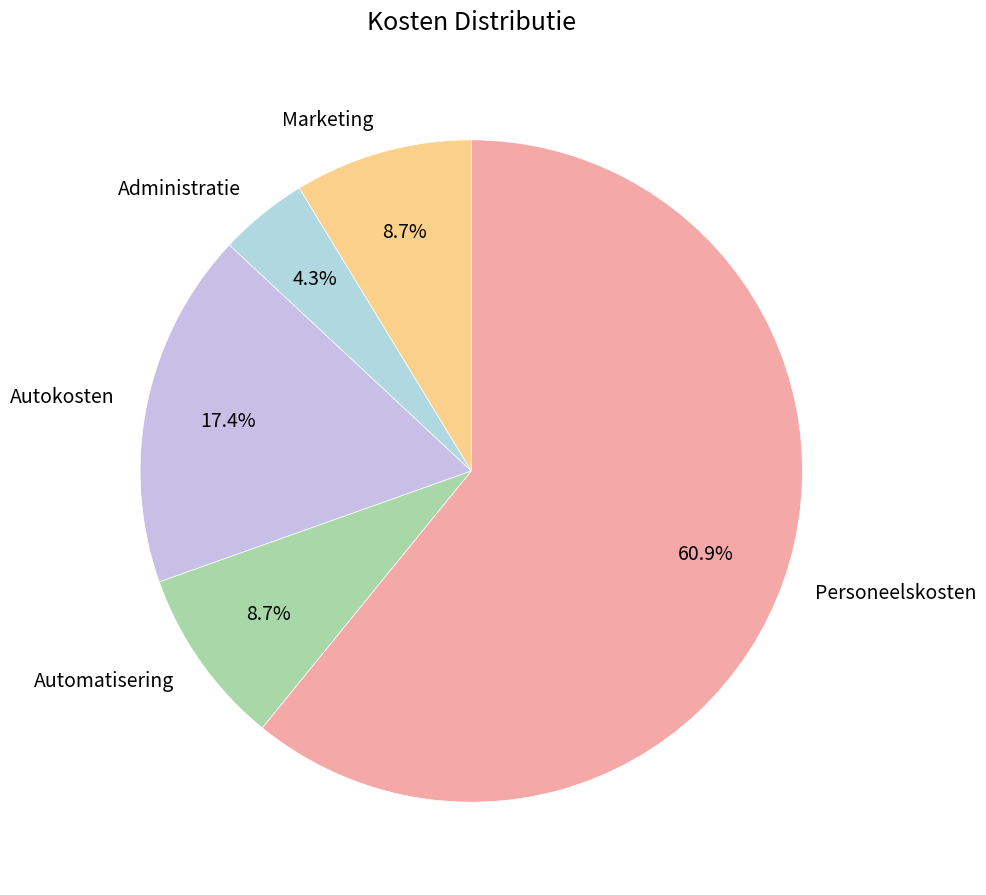

True or false: Autokosten accounts for 17% of the total.

True